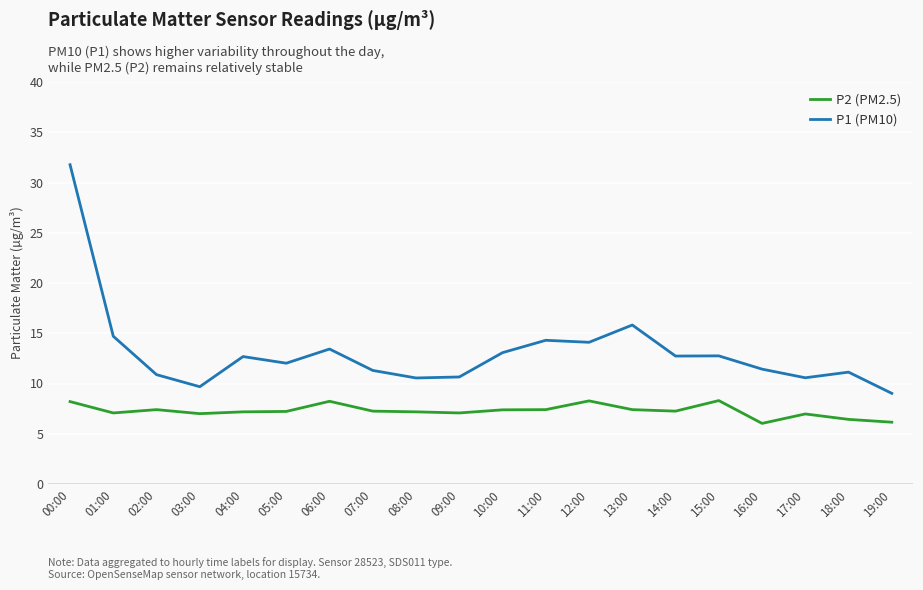

What are all the series names shown in the legend?

P2 (PM2.5), P1 (PM10)